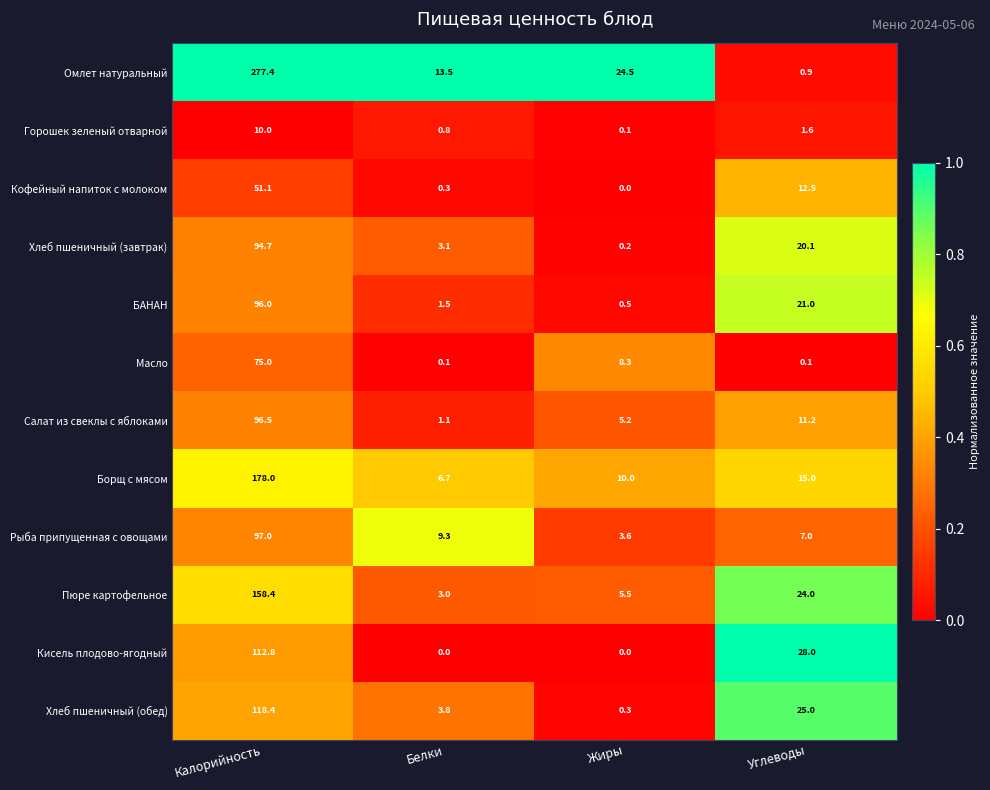

What is the total value across all series at Углеводы?

166.4